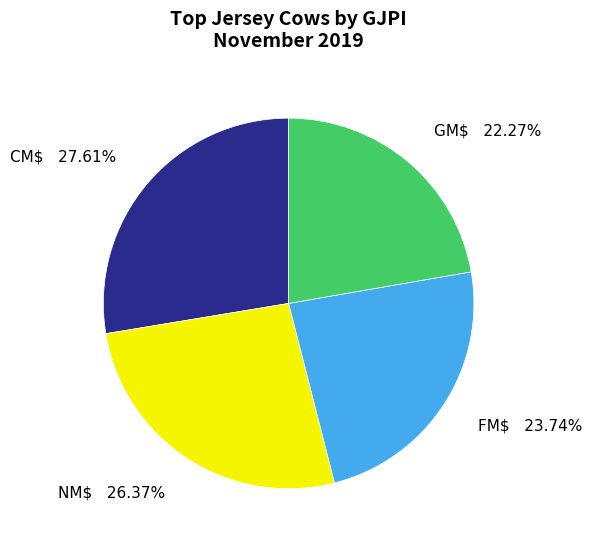

Does CM$ represent more than half of the total?

No